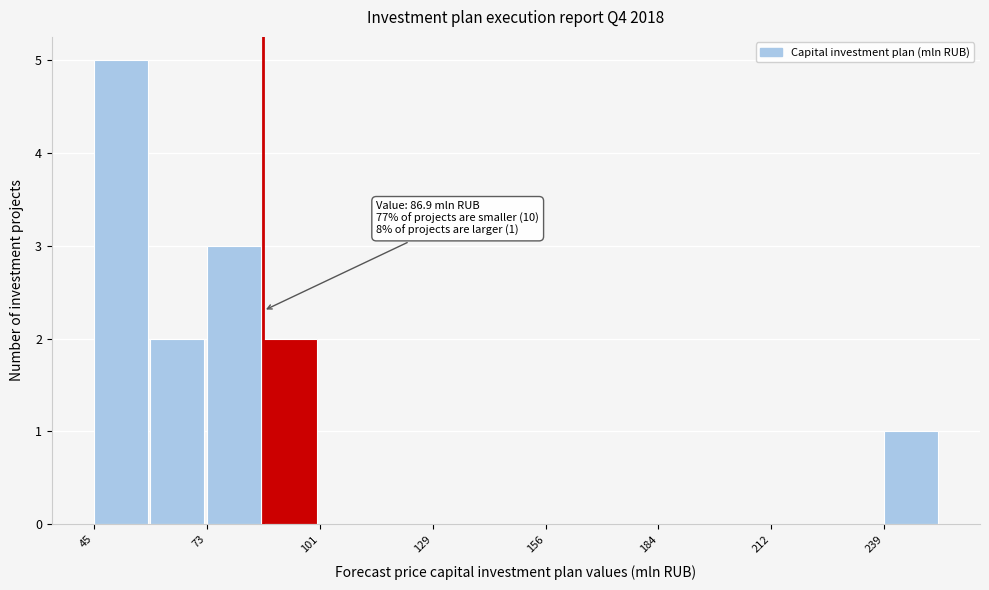

Read against the x-axis, roughly where is the centre of the tallest bar?

50